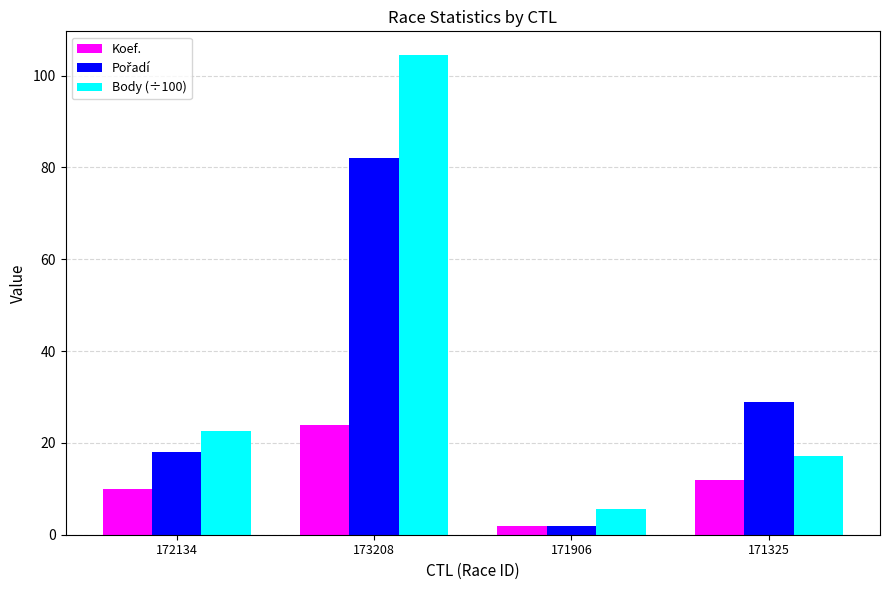

What is the average value of the Koef. series?

12.0